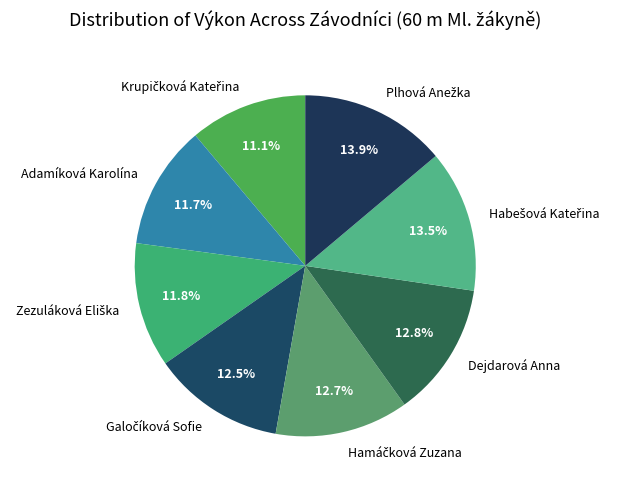

Does any single category account for the majority?

No